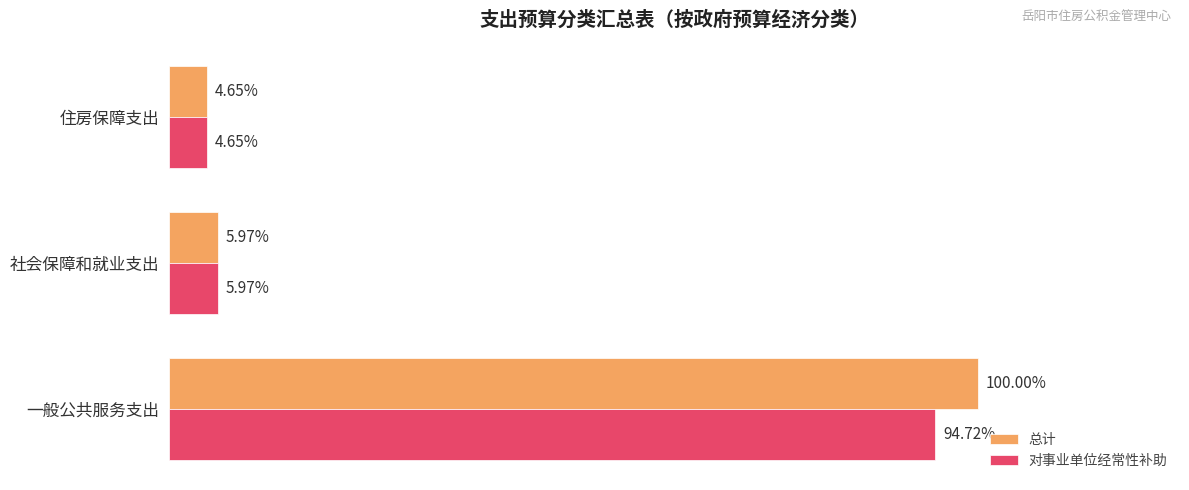

What are all the series names shown in the legend?

总计, 对事业单位经常性补助